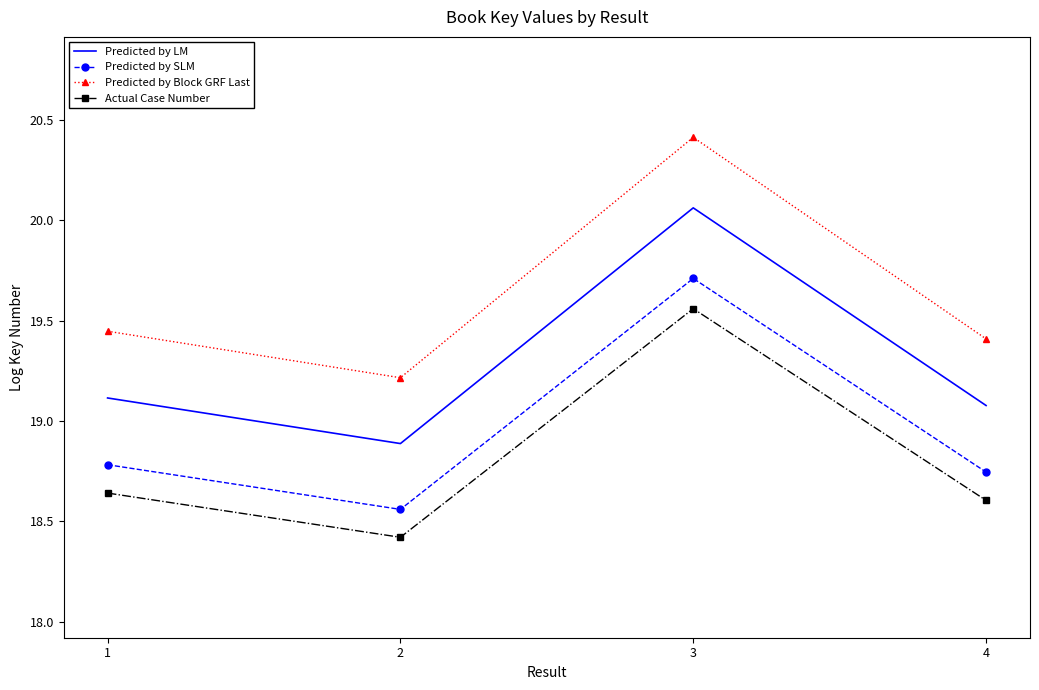

How many values in the Predicted by LM series exceed 19?

3